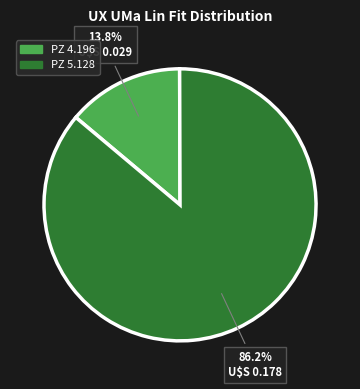

How many slices are in this pie chart?

2